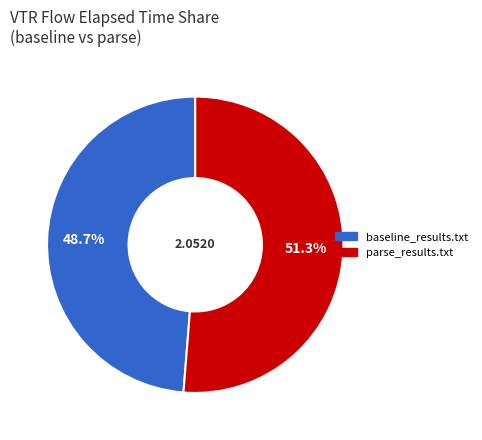

How many segments does this pie chart have?

2